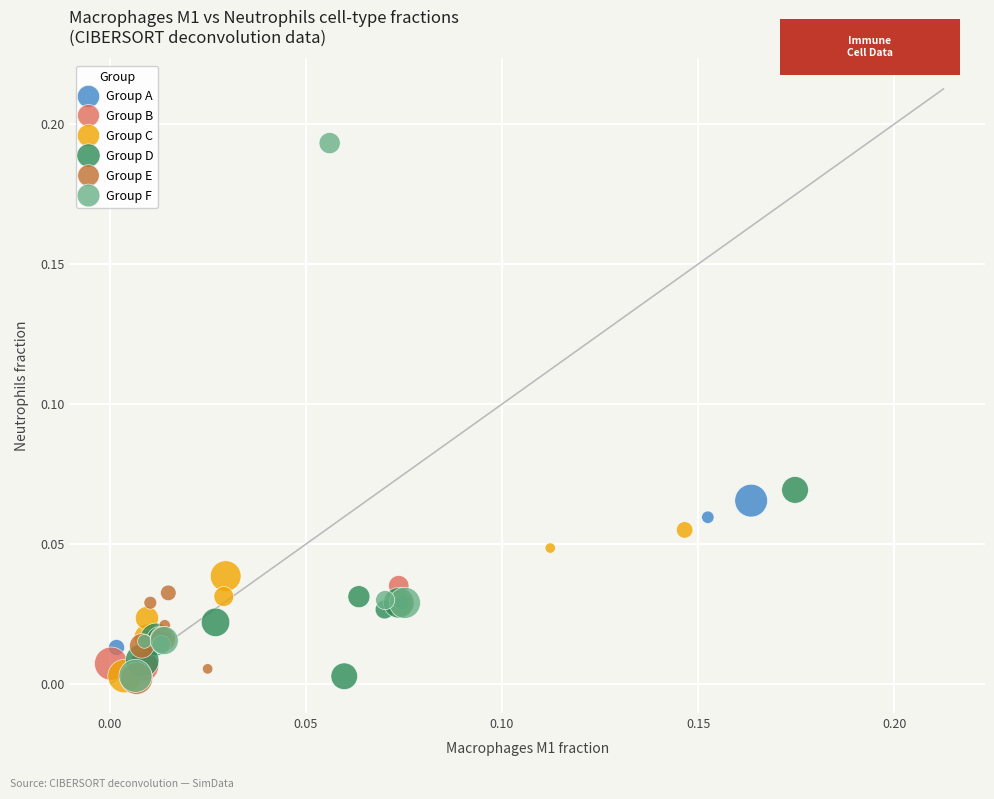

What are all the series names shown in the legend?

Group A, Group B, Group C, Group D, Group E, Group F